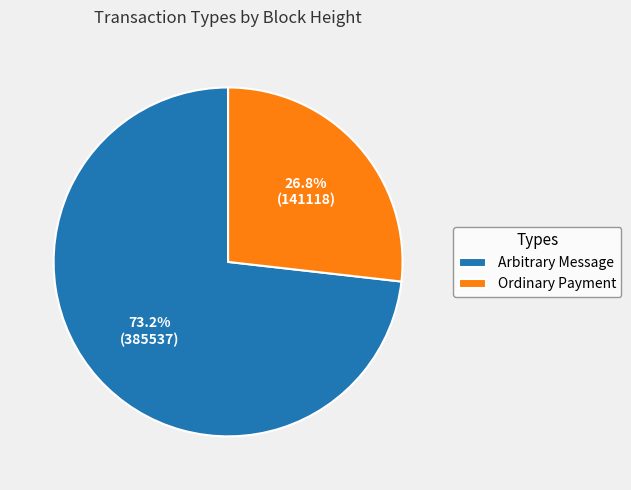

Between Arbitrary Message and Ordinary Payment, which is larger?

Arbitrary Message